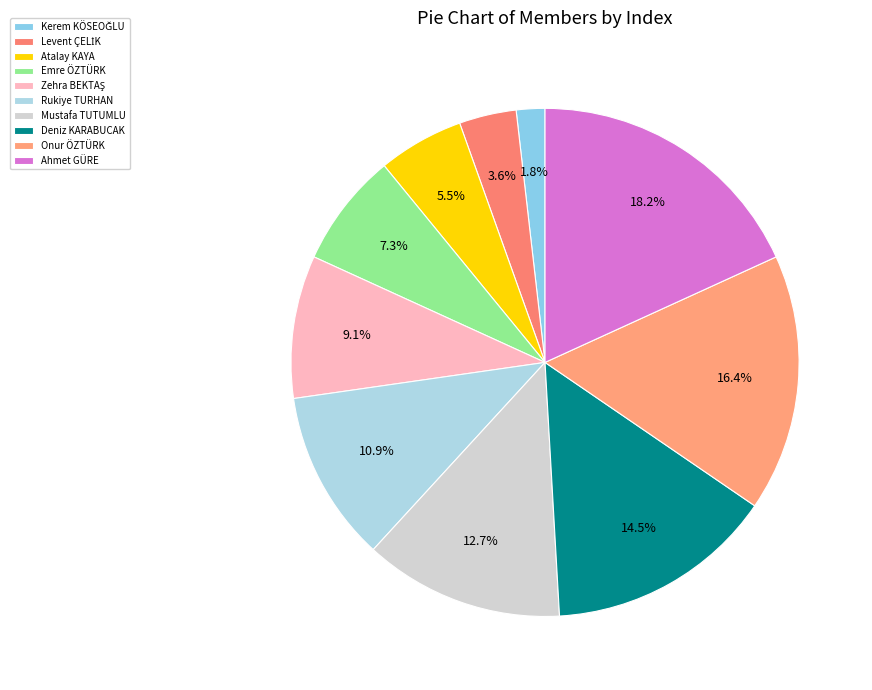

Does any single category account for the majority?

No